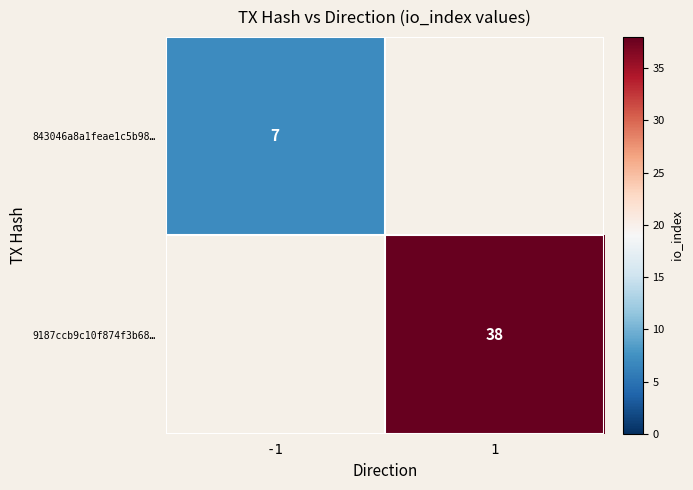

What is the sum of the 843046a8a1feae1c5b98… values at -1 and 1?

7